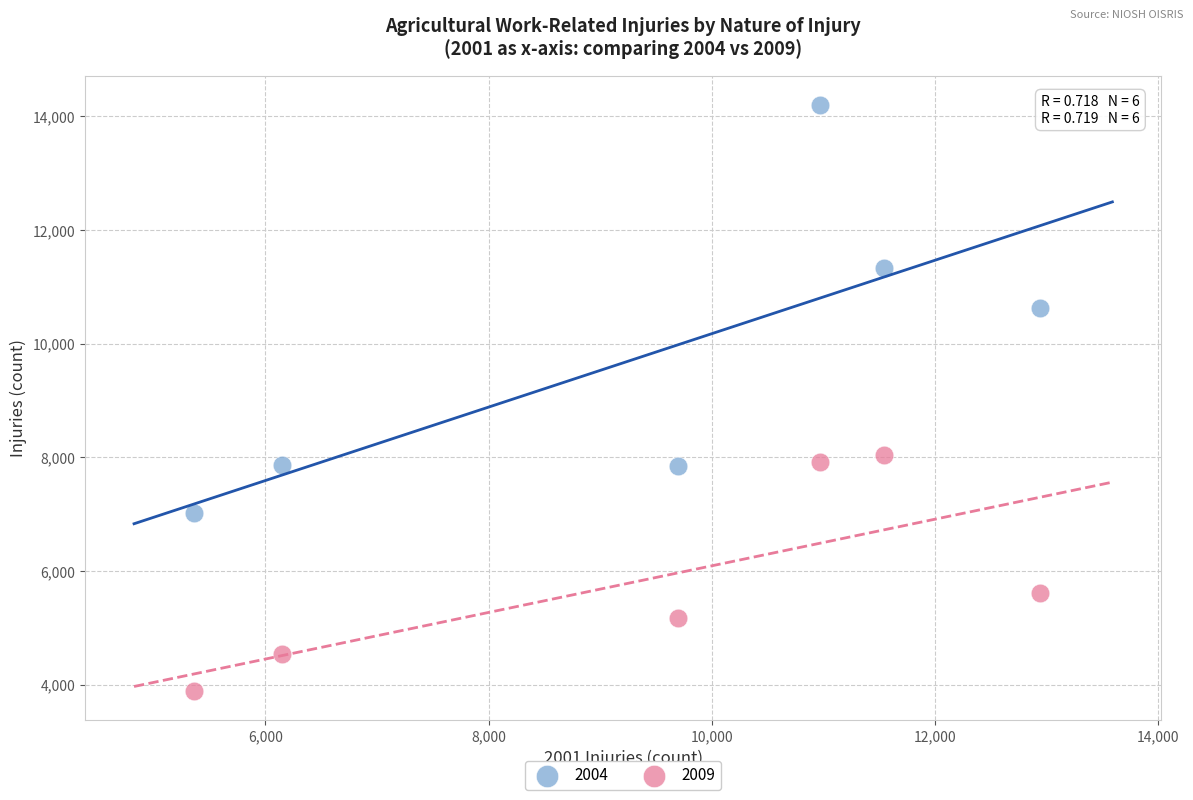

Which series has the largest Y range (max minus min)?

2004